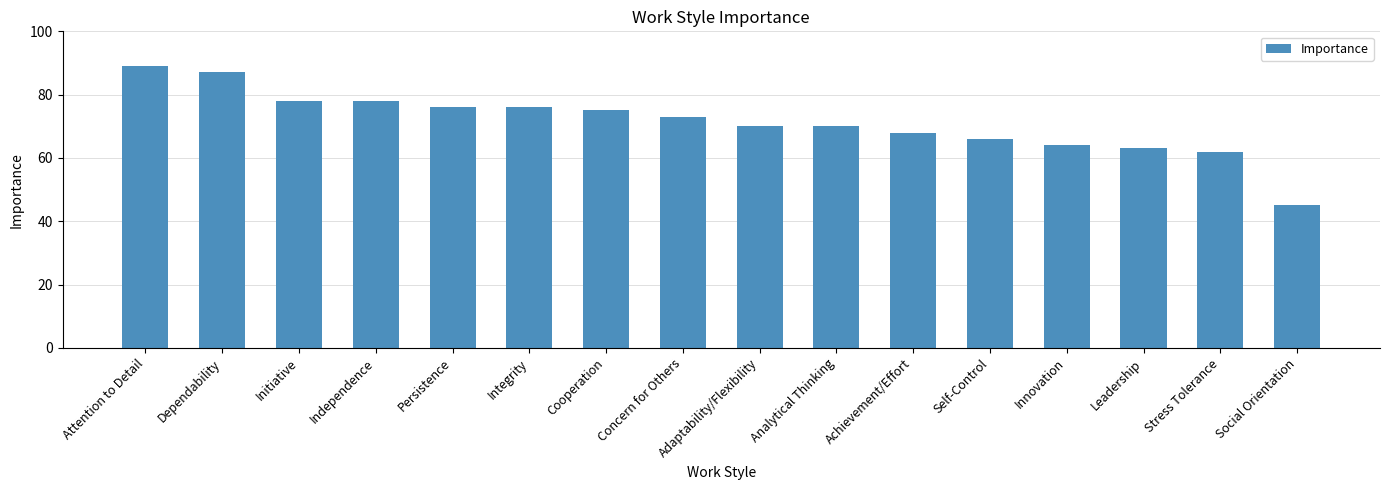

What is the approximate value at Analytical Thinking?

70